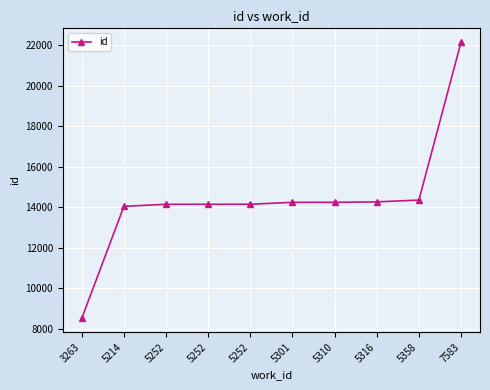

Reading left to right, what are all the values shown in this chart?

3263=8521	5214=14047	5252=14149	5252=14150	5252=14151	5301=14246	5310=14247	5316=14268	5358=14357	7583=22148